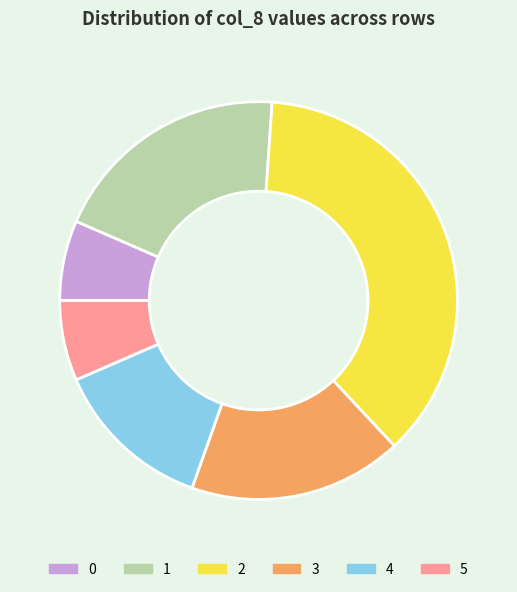

What is the ratio of the value at 2 to the value at 1?

1.9